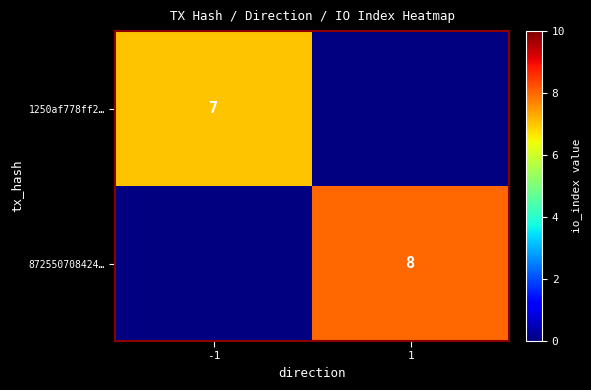

The 872550708424… series shows 8 at 1. True or false?

True